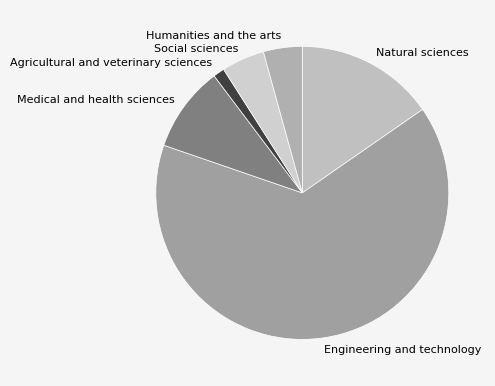

Is the sum of Natural sciences and Medical and health sciences greater than half?

No